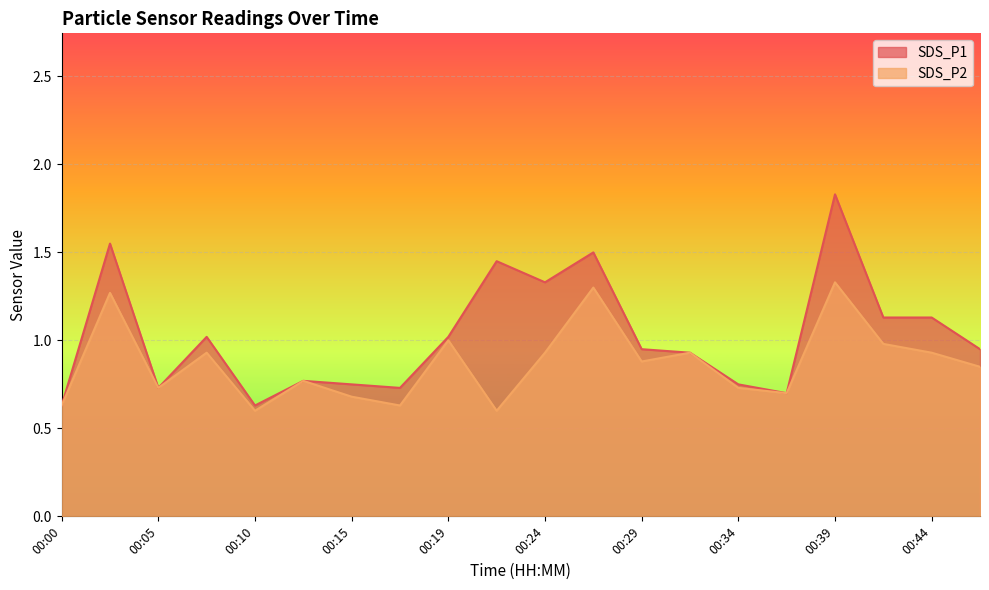

What are all the series names shown in the legend?

SDS_P1, SDS_P2